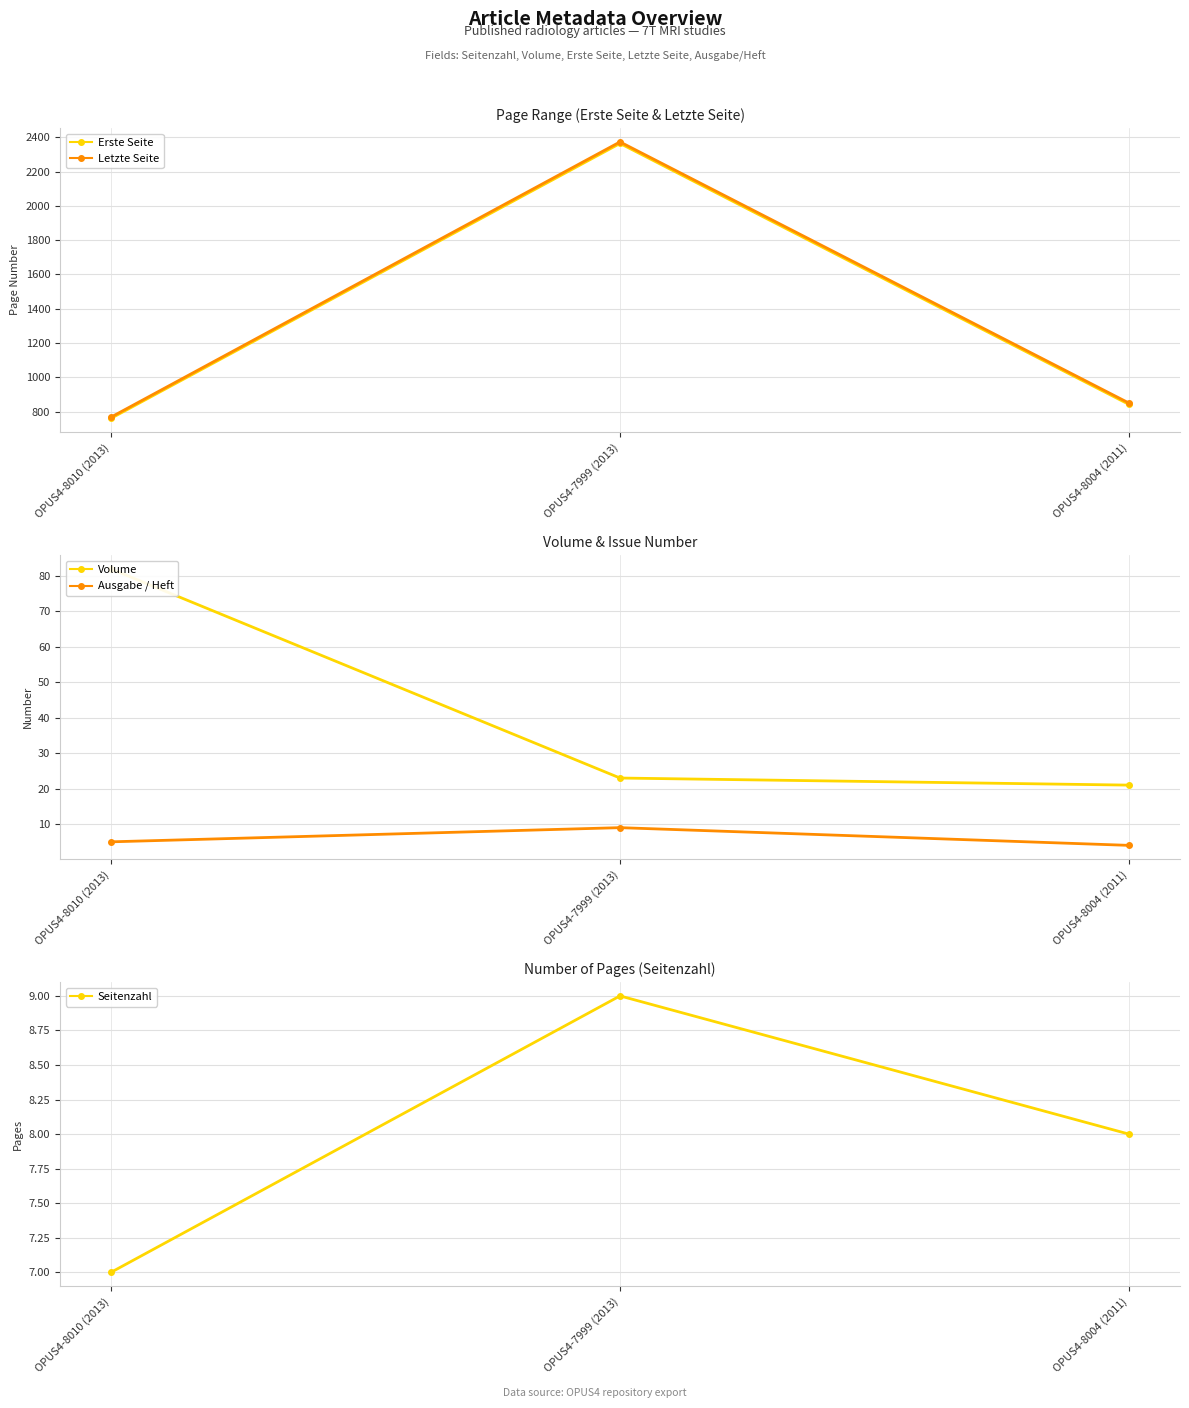

What value does the Erste Seite series have at OPUS4-8010 (2013), to the nearest 100?

800